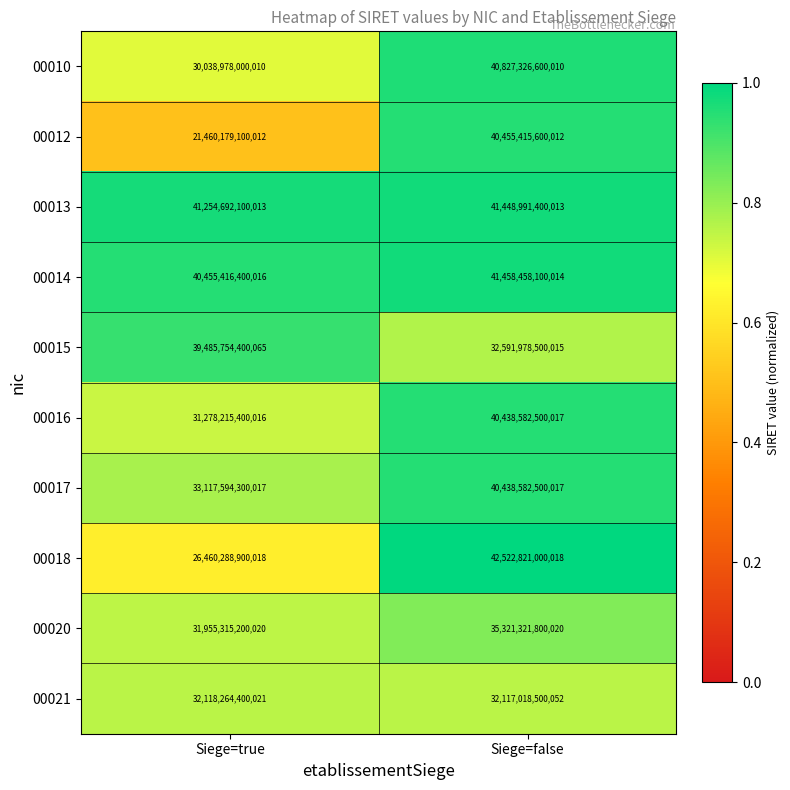

Which label corresponds to the largest value in the chart?

Siege=false